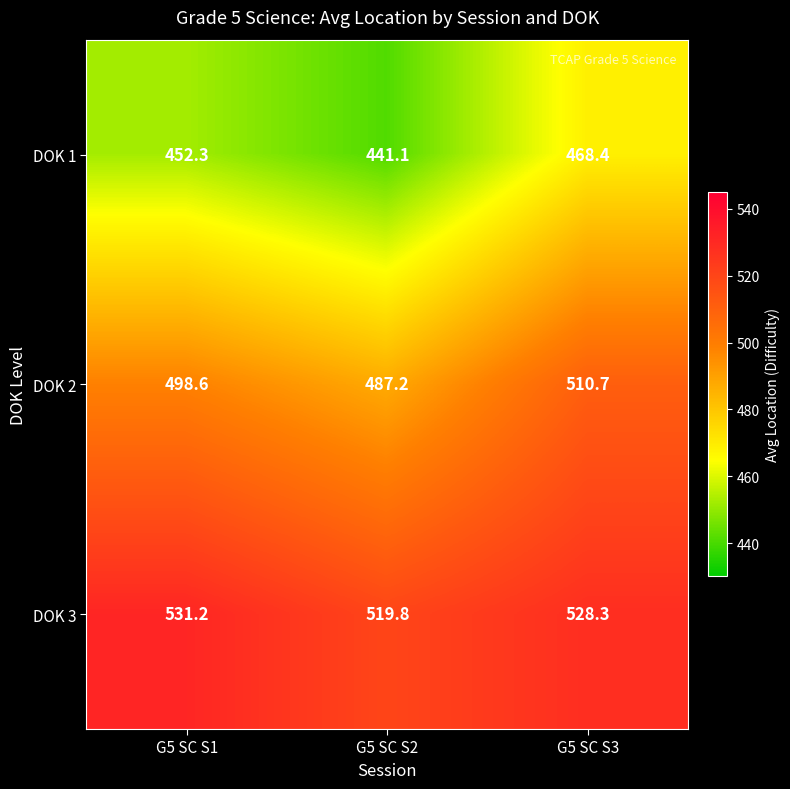

What is the sum of all DOK 1 values?

1361.8